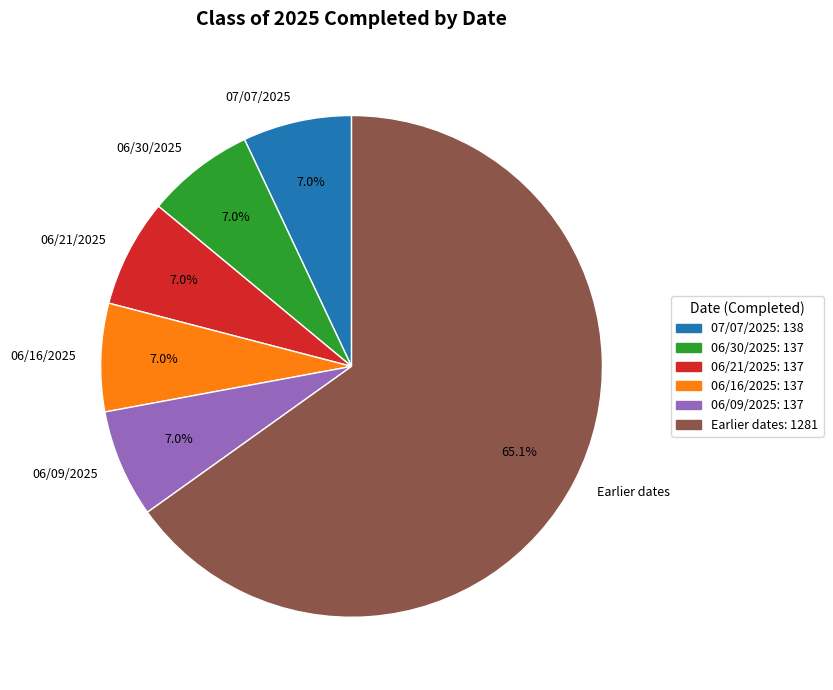

Which slice is the largest?

Earlier dates